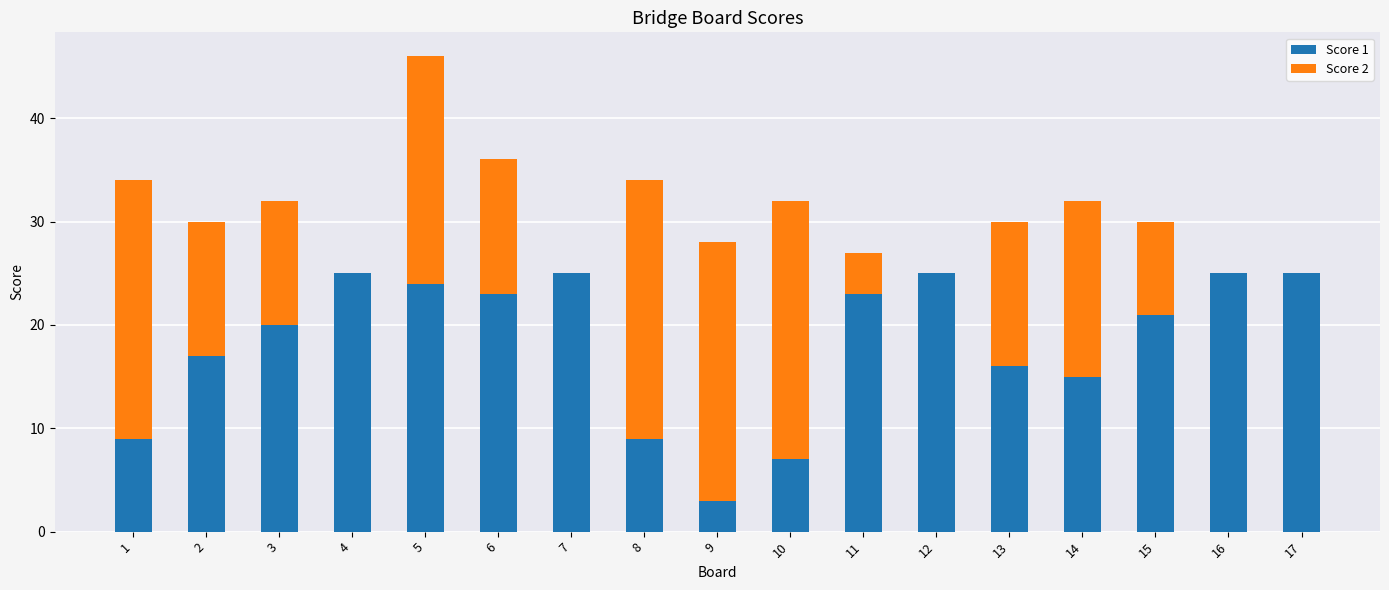

At which category is the sum across all series the highest?

5